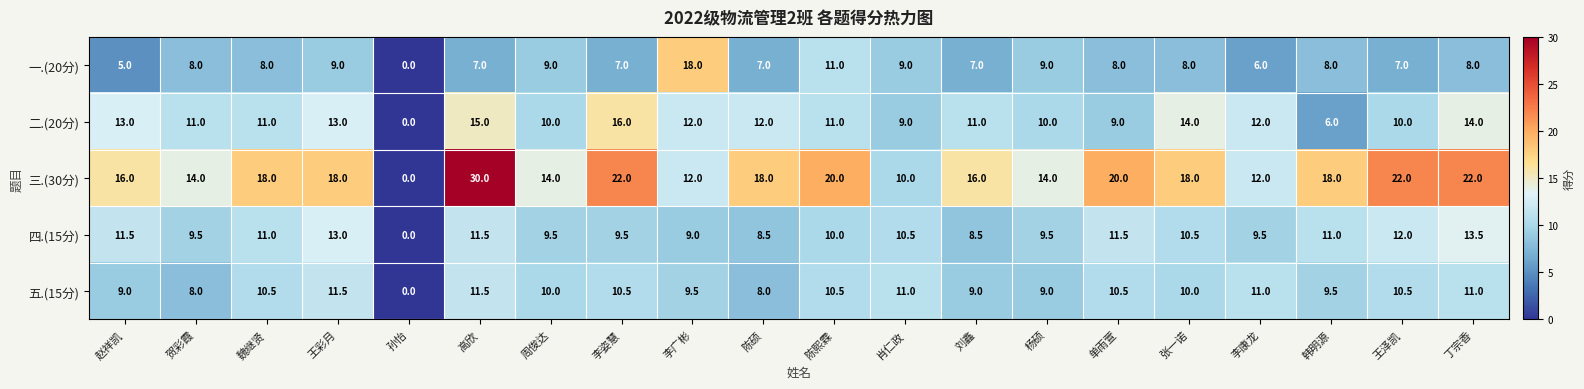

Which series changed the most between 李广彬 and 王泽凯?

一.(20分)